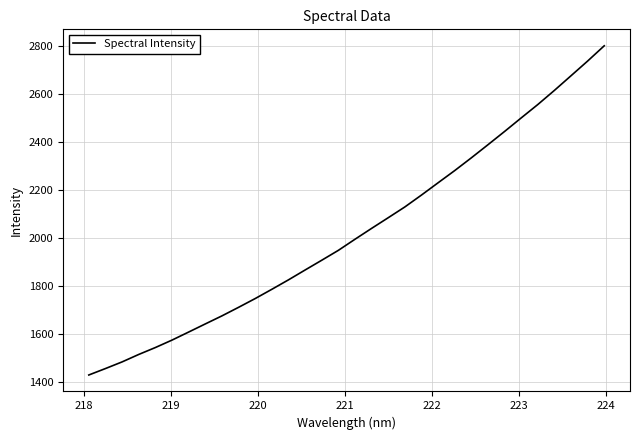

What is the smallest value displayed?

1430.9